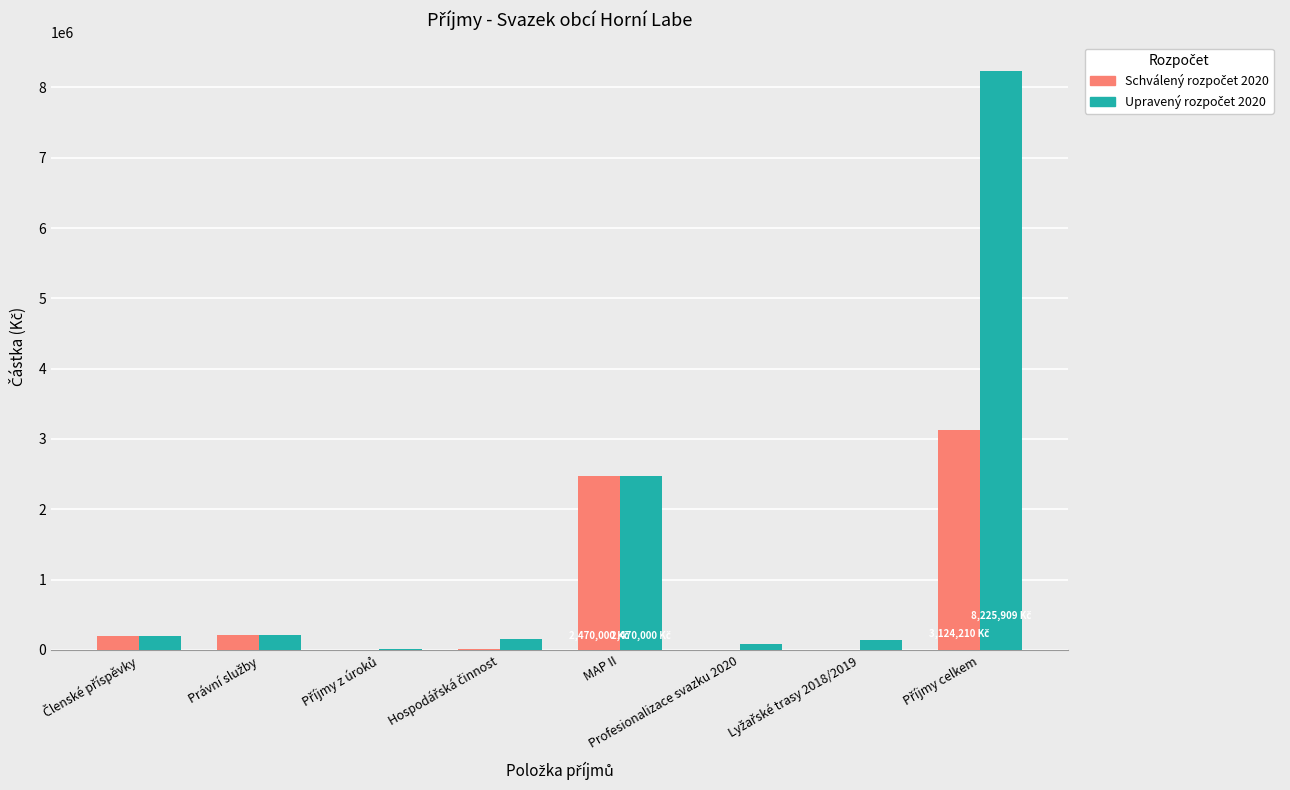

What is the greatest value displayed?

8225909